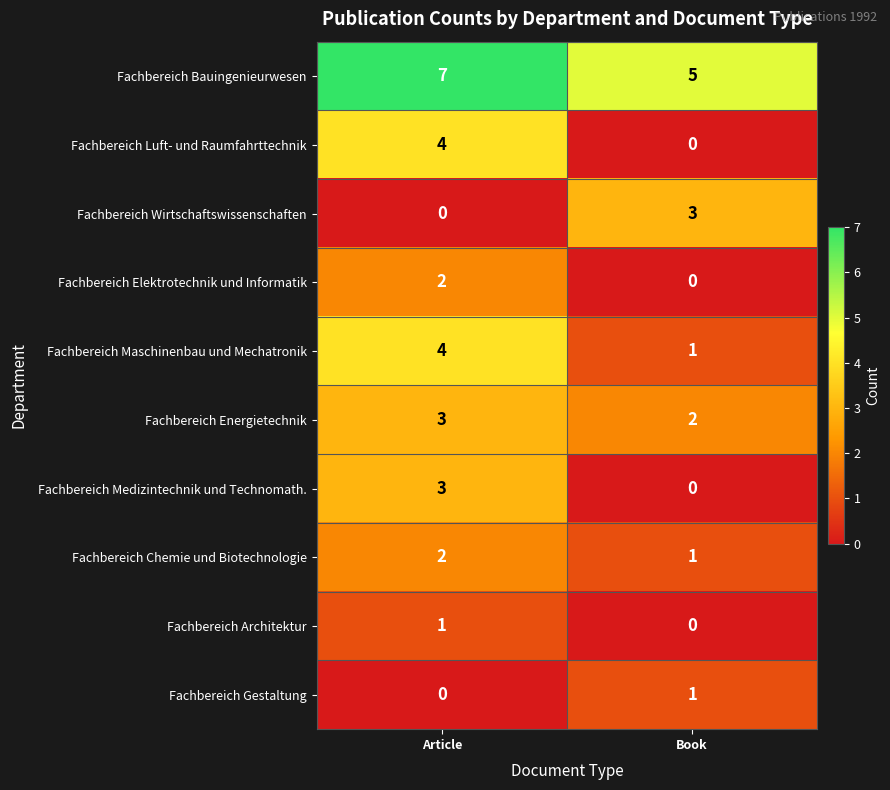

What is the difference between the Fachbereich Luft- und Raumfahrttechnik values at Book and Article?

4